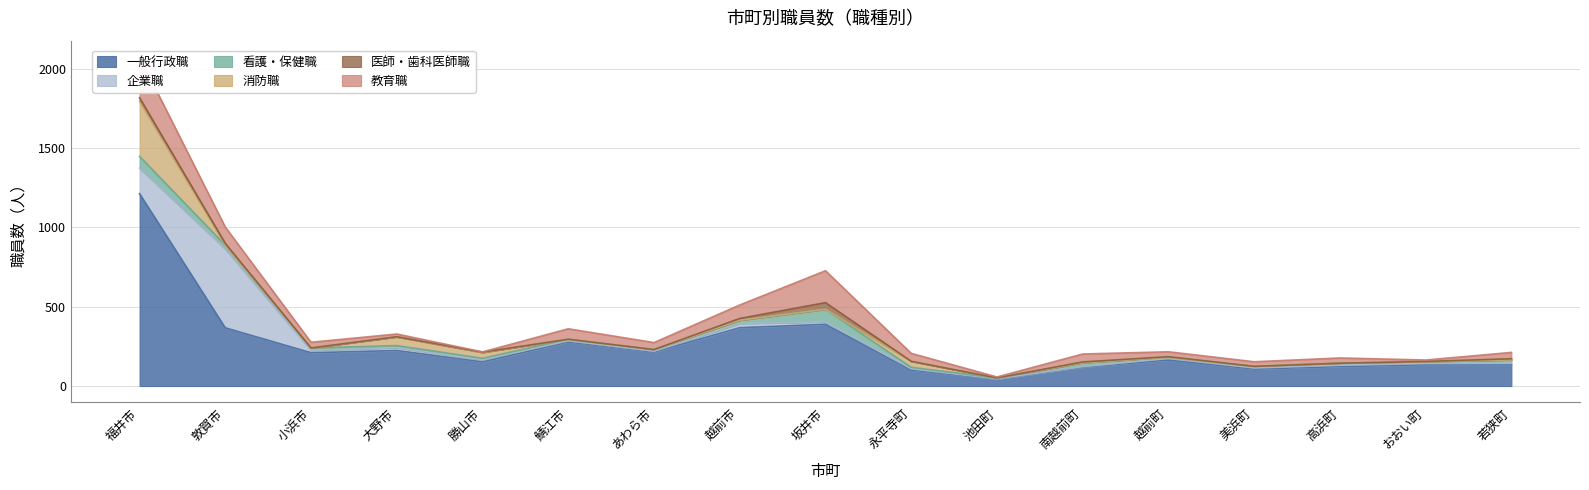

Reading left to right, extract all data points from this chart.

一般行政職: 福井市=1213	敦賀市=367	小浜市=210	大野市=224	勝山市=152	鯖江市=278	あわら市=214	越前市=368	坂井市=389	永平寺町=101	池田町=44	南越前町=119	越前町=164	美浜町=107	高浜町=123	おおい町=134	若狭町=134
企業職: 福井市=161	敦賀市=496	小浜市=15	大野市=17	勝山市=13	鯖江市=7	あわら市=5	越前市=26	坂井市=15	永平寺町=8	池田町=1	南越前町=3	越前町=10	美浜町=7	高浜町=8	おおい町=8	若狭町=9
看護・保健職: 福井市=74	敦賀市=25	小浜市=15	大野市=14	勝山市=10	鯖江市=10	あわら市=11	越前市=21	坂井市=80	永平寺町=9	池田町=6	南越前町=25	越前町=7	美浜町=10	高浜町=13	おおい町=11	若狭町=22
消防職: 福井市=347	敦賀市=0	小浜市=0	大野市=54	勝山市=36	鯖江市=0	あわら市=0	越前市=0	坂井市=0	永平寺町=38	池田町=0	南越前町=0	越前町=0	美浜町=0	高浜町=0	おおい町=0	若狭町=0
医師・歯科医師職: 福井市=23	敦賀市=11	小浜市=0	大野市=2	勝山市=3	鯖江市=0	あわら市=0	越前市=11	坂井市=42	永平寺町=0	池田町=0	南越前町=5	越前町=4	美浜町=0	高浜町=0	おおい町=2	若狭町=7
教育職: 福井市=256	敦賀市=103	小浜市=36	大野市=17	勝山市=1	鯖江市=66	あわら市=44	越前市=85	坂井市=201	永平寺町=50	池田町=6	南越前町=50	越前町=31	美浜町=29	高浜町=33	おおい町=9	若狭町=40